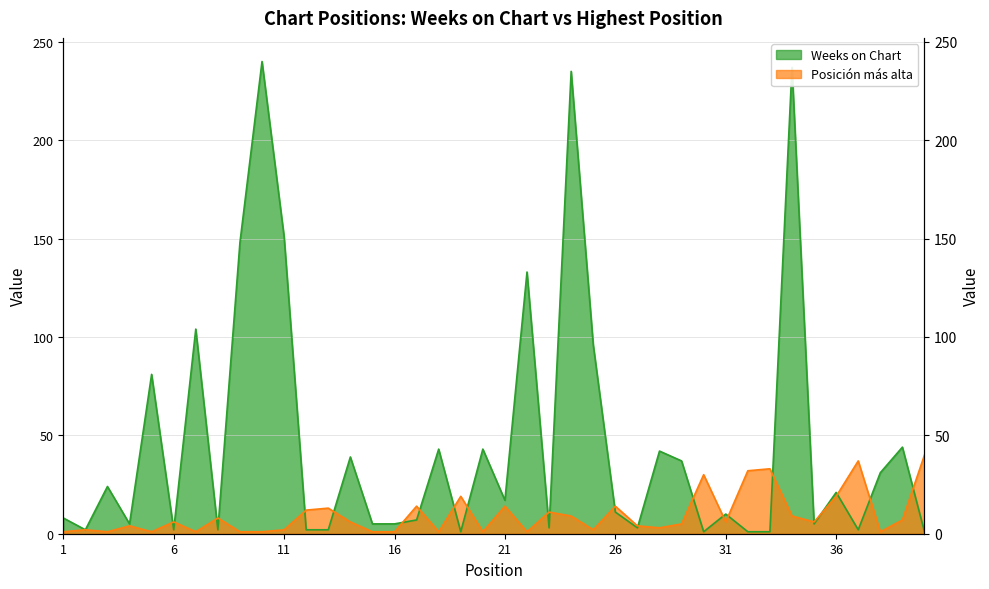

Reading left to right, transcribe all the data shown in this chart.

Weeks on Chart: 8	2	24	5	81	2	104	2	148	240	151	2	2	39	5	5	7	43	1	43	17	133	3	235	96	11	3	42	37	1	10	1	1	237	5	21	2	31	44	1
Posición más alta: 1	2	1	4	1	6	1	8	1	1	2	12	13	6	1	1	14	1	19	1	14	1	11	9	2	14	4	3	5	30	6	32	33	9	6	19	37	1	7	40